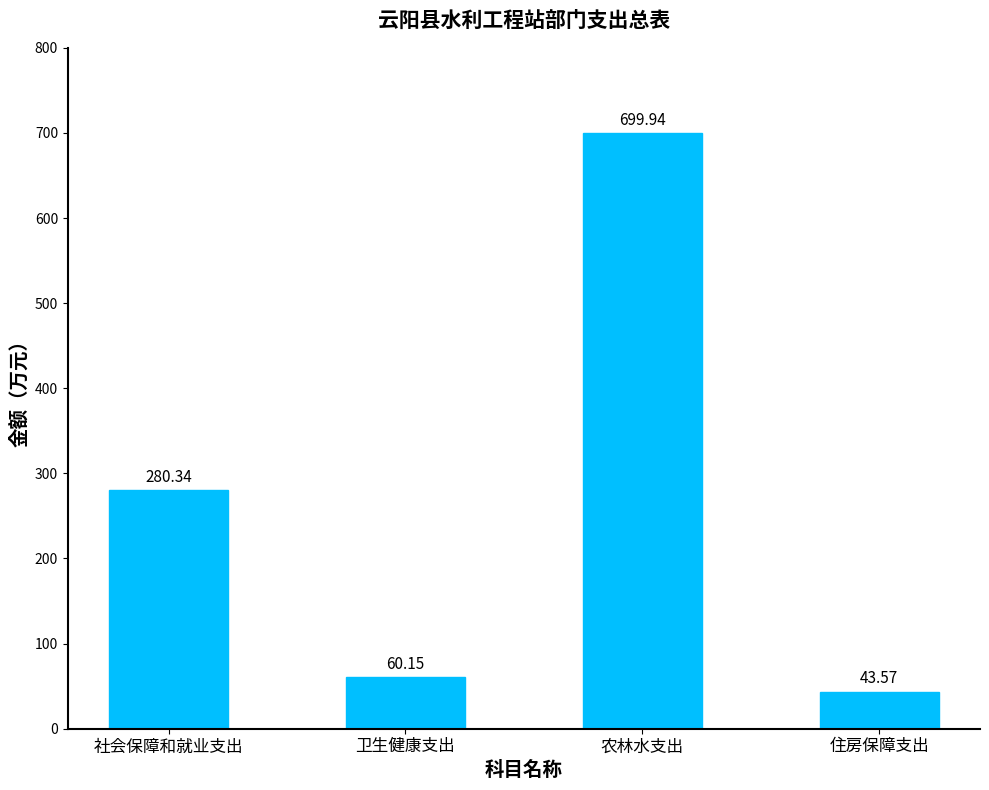

Where is the data nearest to the value 371?

社会保障和就业支出